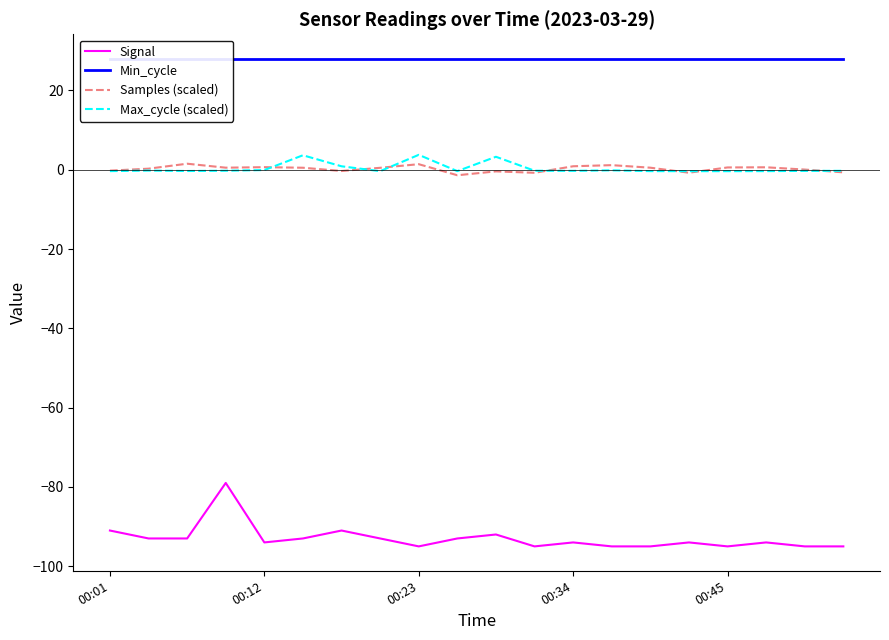

What is the value of the Max_cycle (scaled) point at the 5th from the left?

-0.1